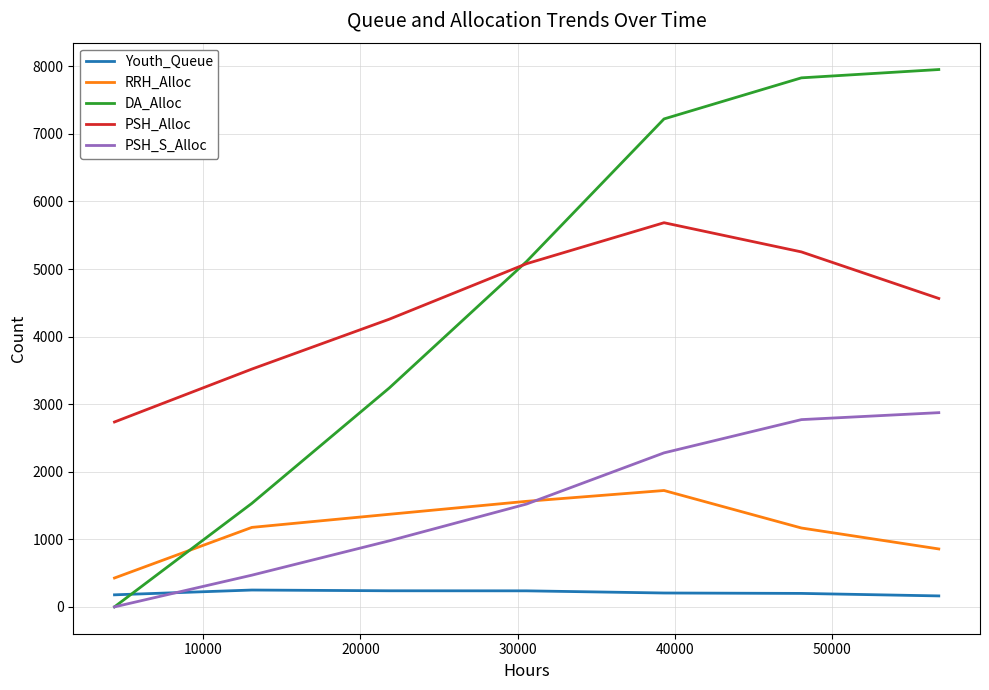

True or false: RRH_Alloc has more than 1 interior local peaks.

False